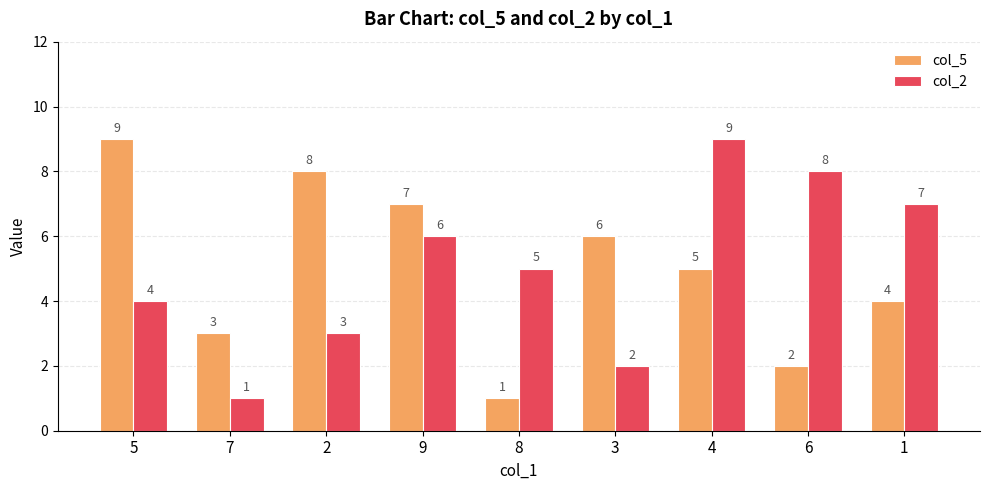

True or false: col_2 has a value of 7 at 1.

True